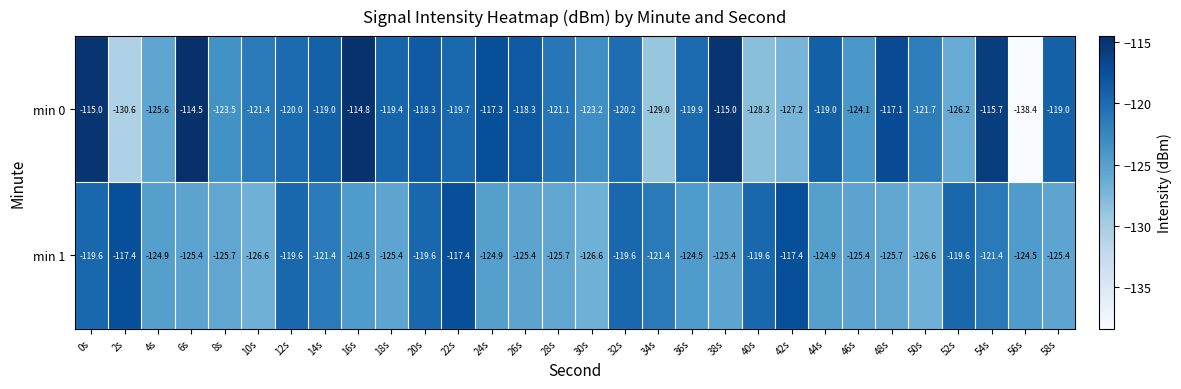

At which label does min 0 reach its minimum?

56s